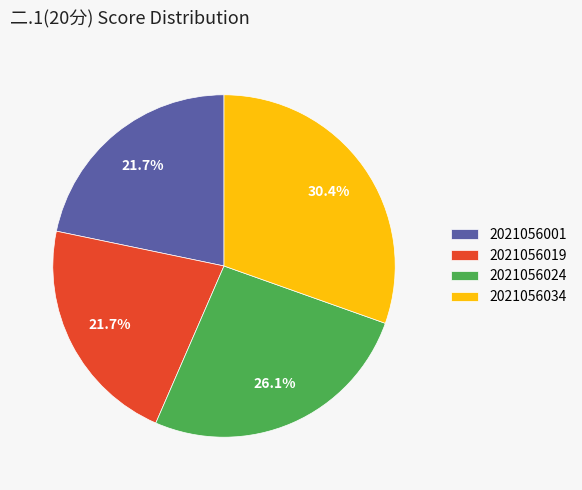

True or false: 2021056001 accounts for 22% of the total.

True